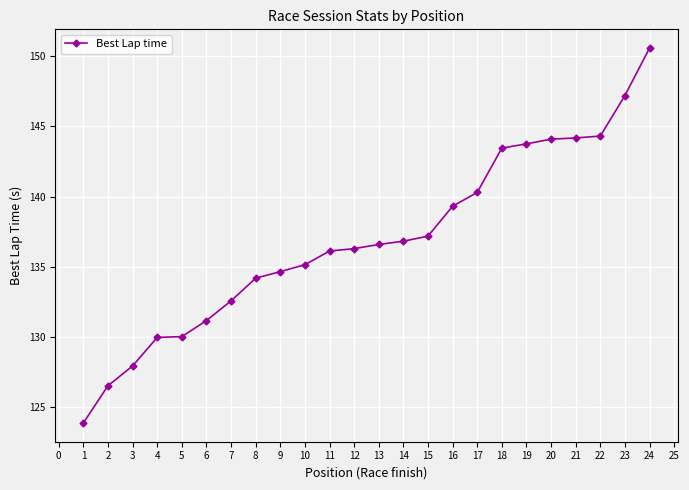

Which has a higher value, 14 or 7?

14